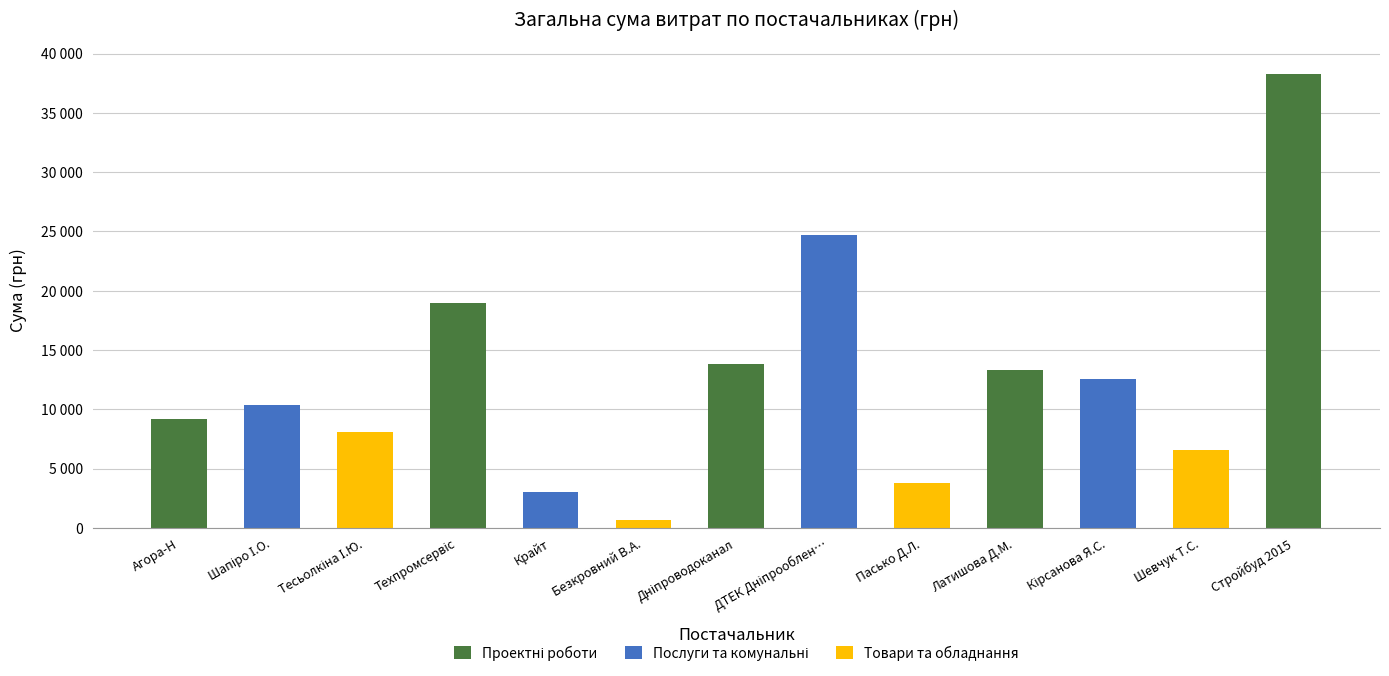

Rank the categories by value from lowest to highest.

Безкровний В.А., Крайт, Пасько Д.Л., Шевчук Т.С., Тесьолкіна І.Ю., Агора-Н, Шапіро І.О., Кірсанова Я.С., Латишова Д.М., Дніпроводоканал, Техпромсервіс, ДТЕК Дніпрооблен…, Стройбуд 2015